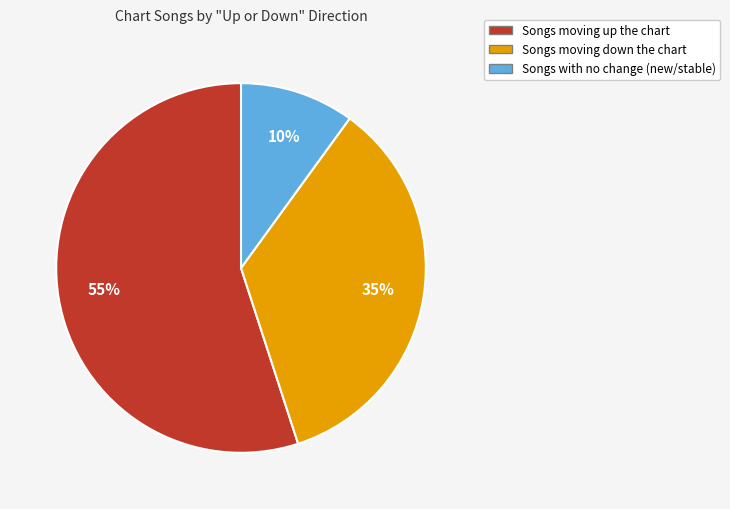

Is there any slice that represents more than half of the pie?

Yes